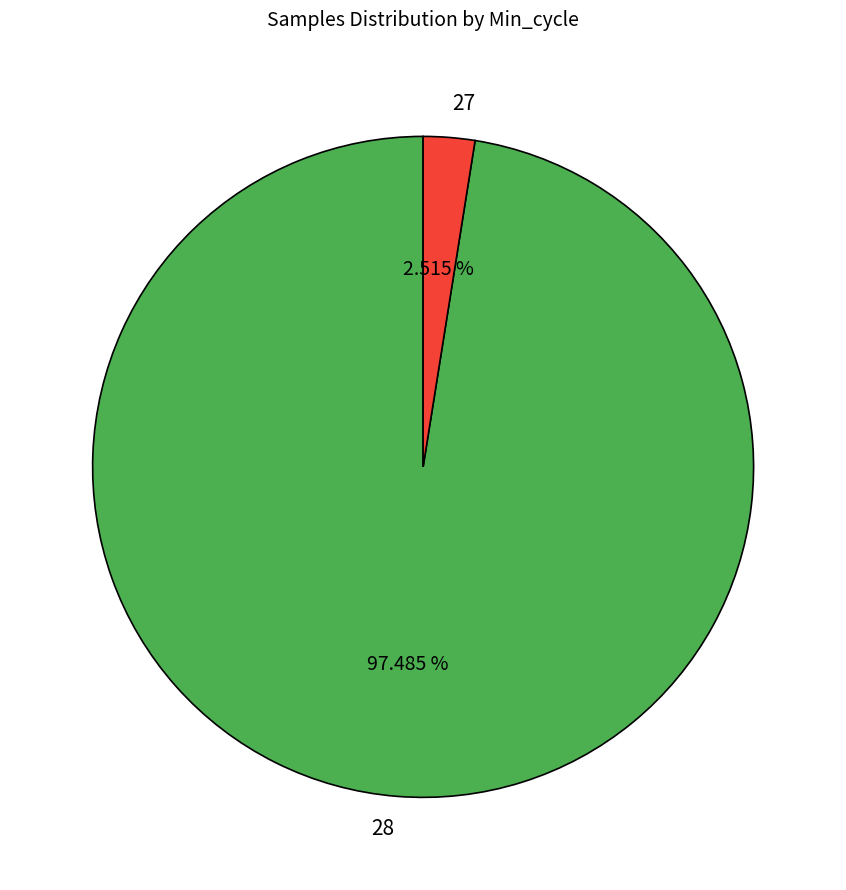

What is the largest slice in the pie chart?

28